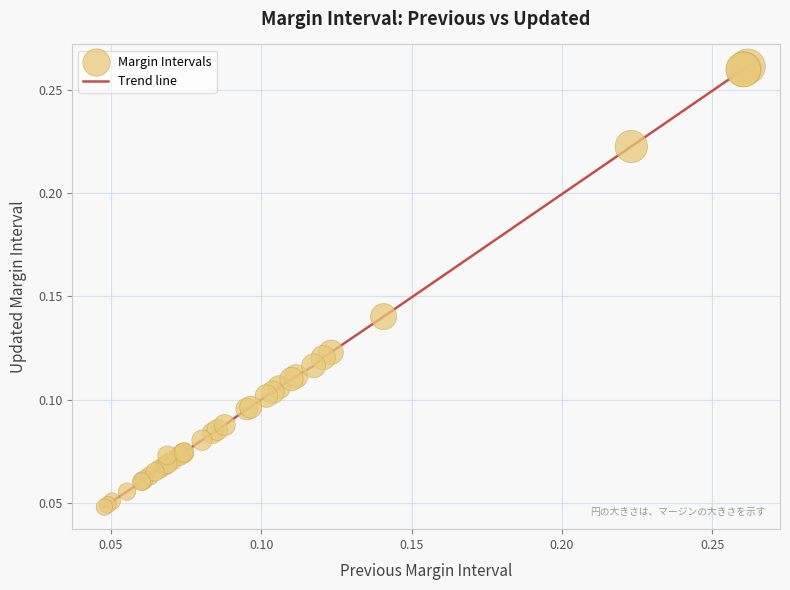

Does the chart have visible grid lines?

Yes